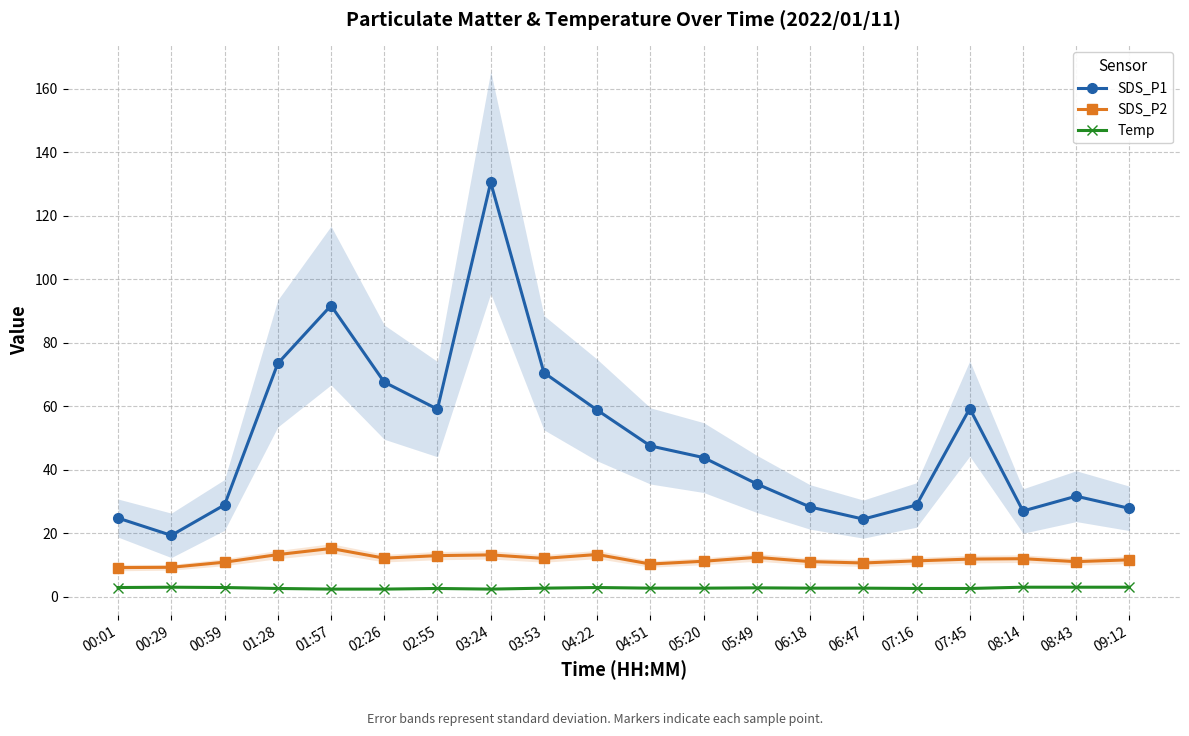

Which category has the lowest value in the Temp series?

01:57